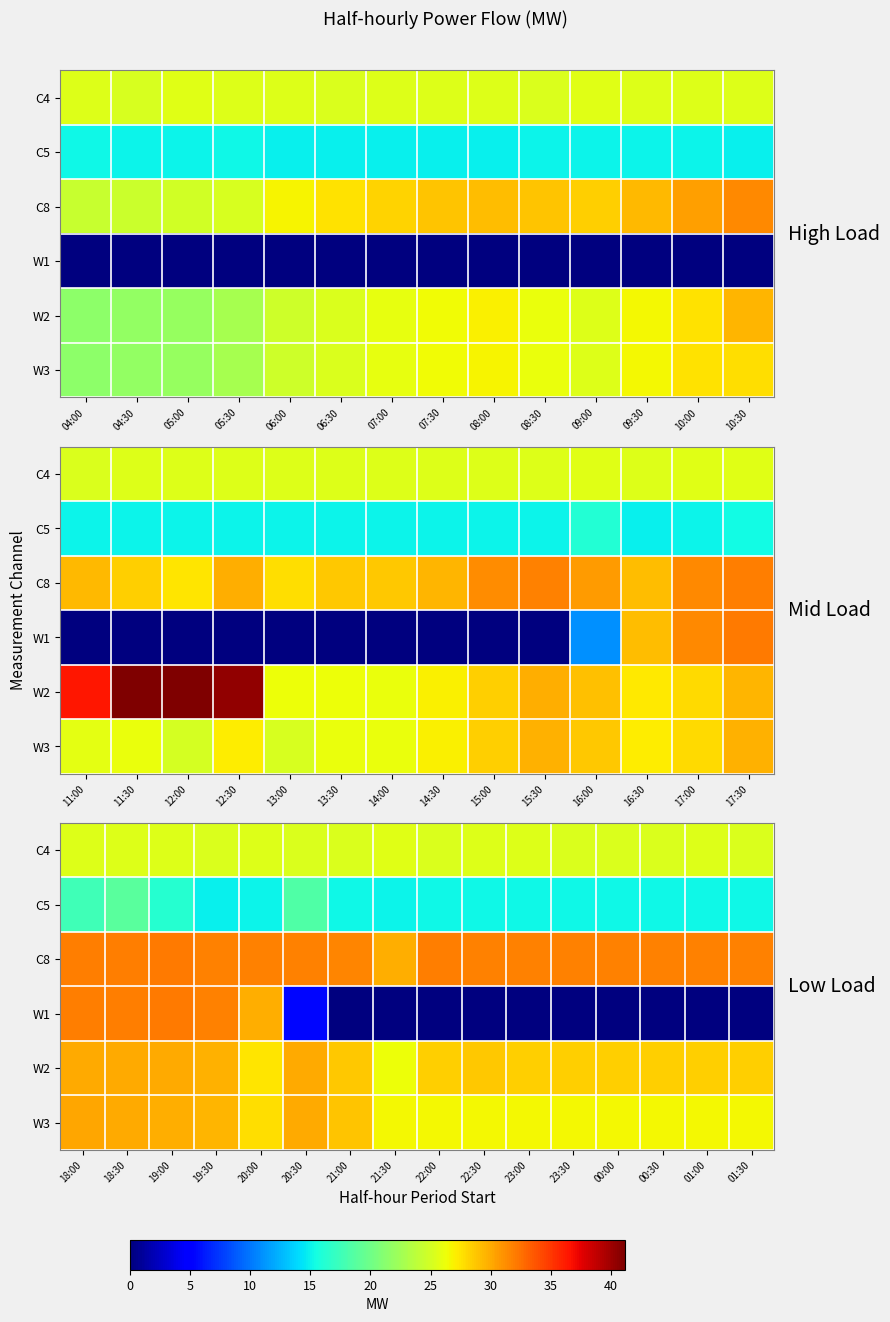

Between 18:30 and 19:00, which series saw the biggest shift?

C5